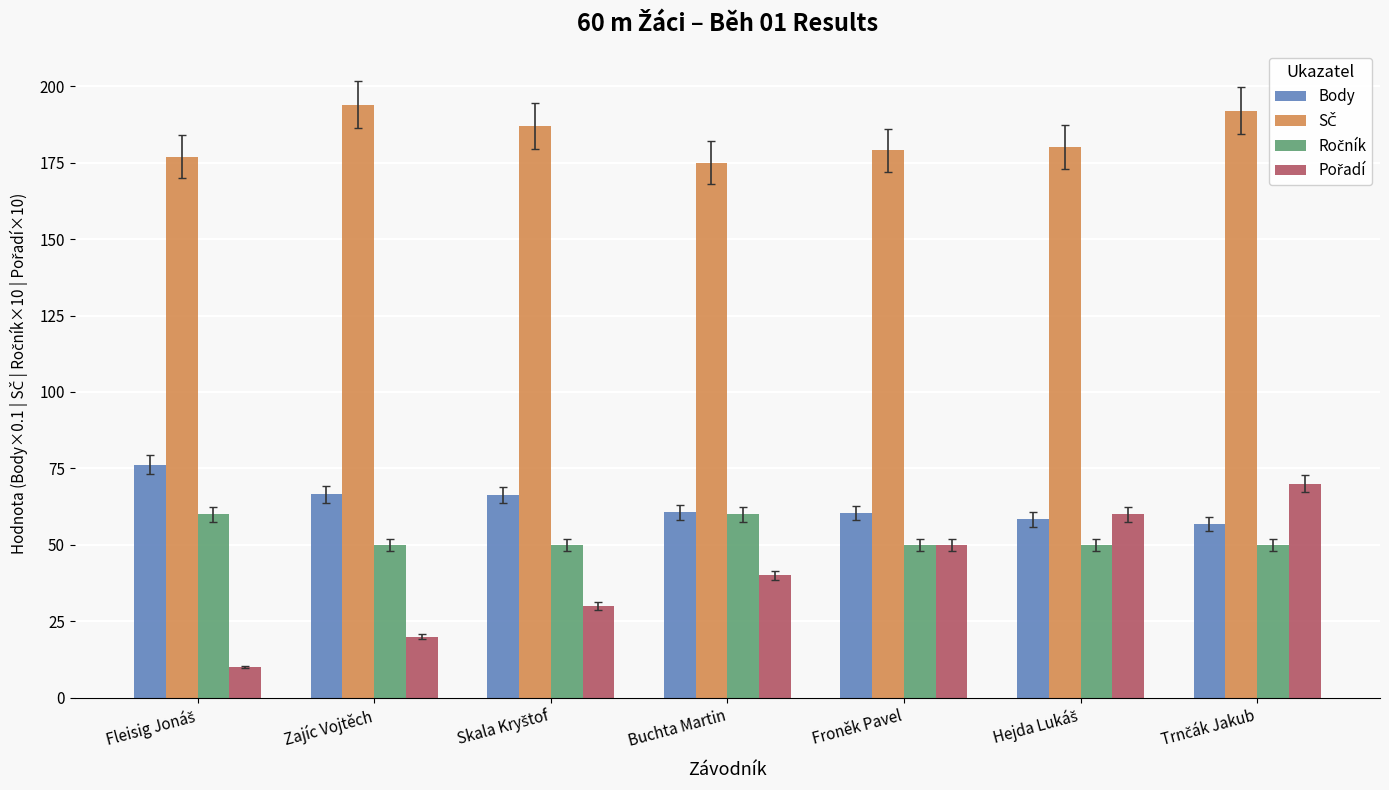

How many data points in Body are less than 60?

2